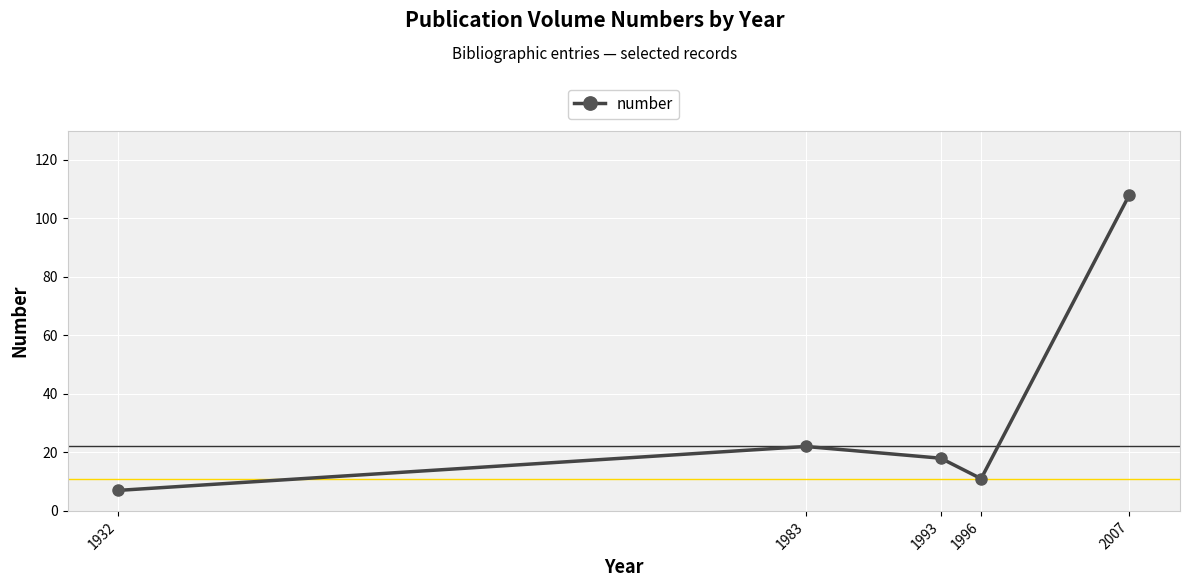

What is the smallest value displayed?

7